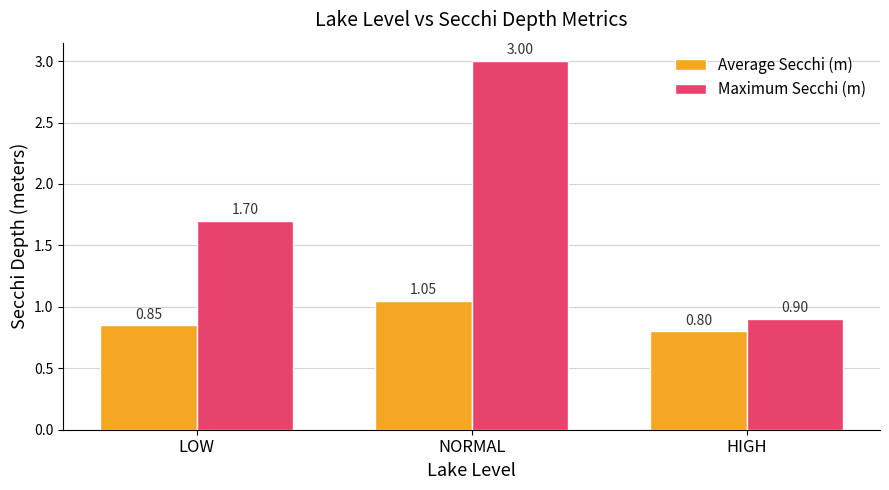

At HIGH, list the series in order from smallest to largest.

Average Secchi (m), Maximum Secchi (m)